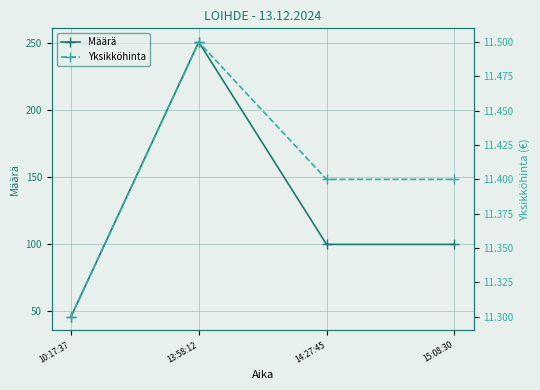

How many lines are shown in the chart?

2